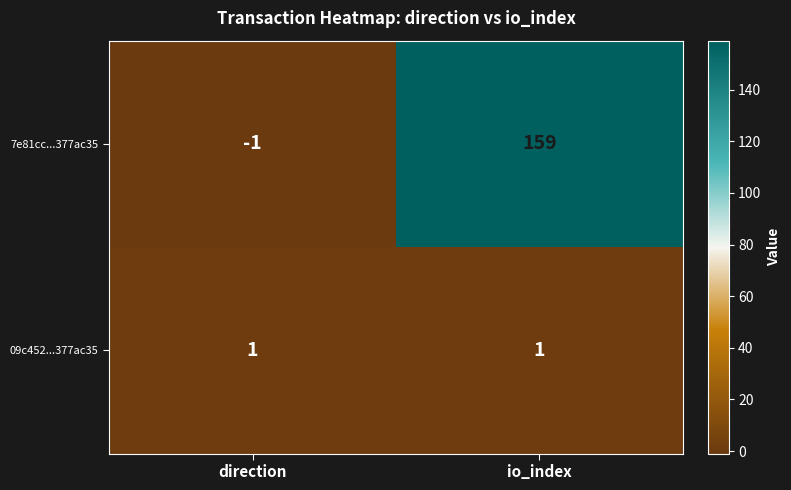

Reading left to right, extract all data points from this chart.

7e81cc...377ac35: direction=-1	io_index=159
09c452...377ac35: direction=1	io_index=1